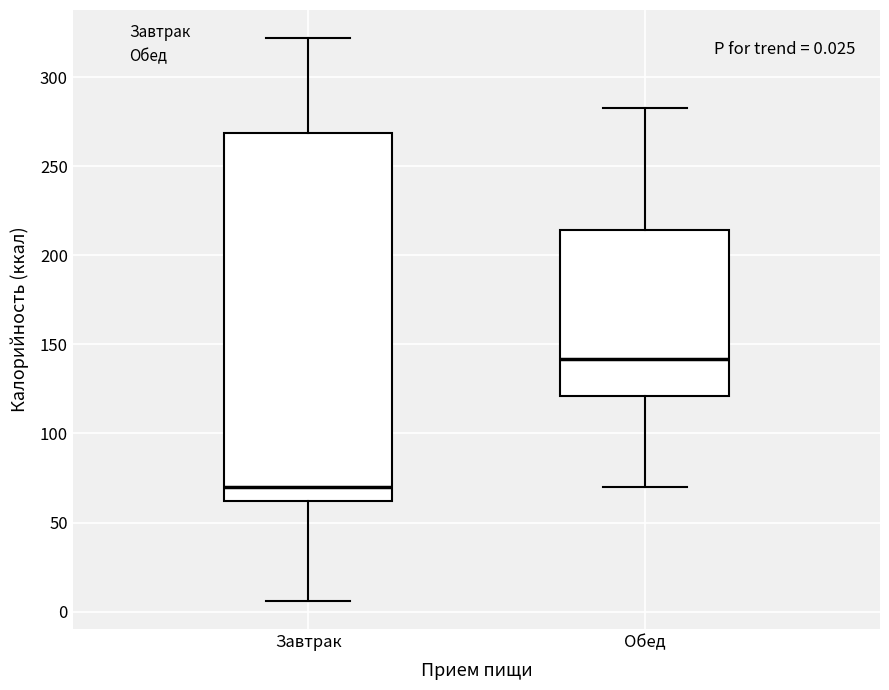

Which box's median line is the lowest?

Завтрак